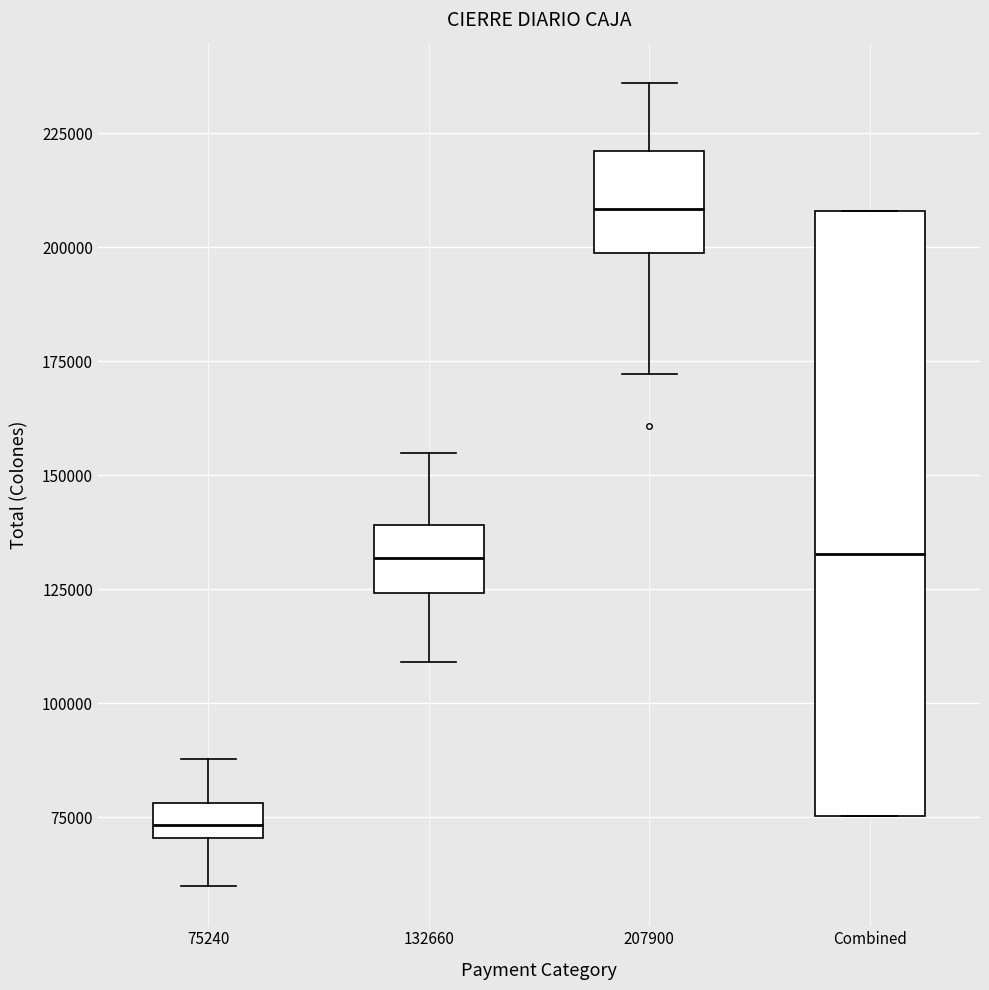

Reading left to right, transcribe this box plot: for each box, give where its median line is, the range the box spans, and where its two whiskers end, as read against the y-axis. The values are not printed on the chart, so give them approximately, as read against the axis.

75240: median 75000, box 70000 to 80000, whiskers 60000 to 90000
132660: median 130000, box 125000 to 140000, whiskers 110000 to 155000
207900: median 210000, box 200000 to 220000, whiskers 170000 to 235000
Combined: median 135000, box 75000 to 210000, whiskers 75000 to 210000